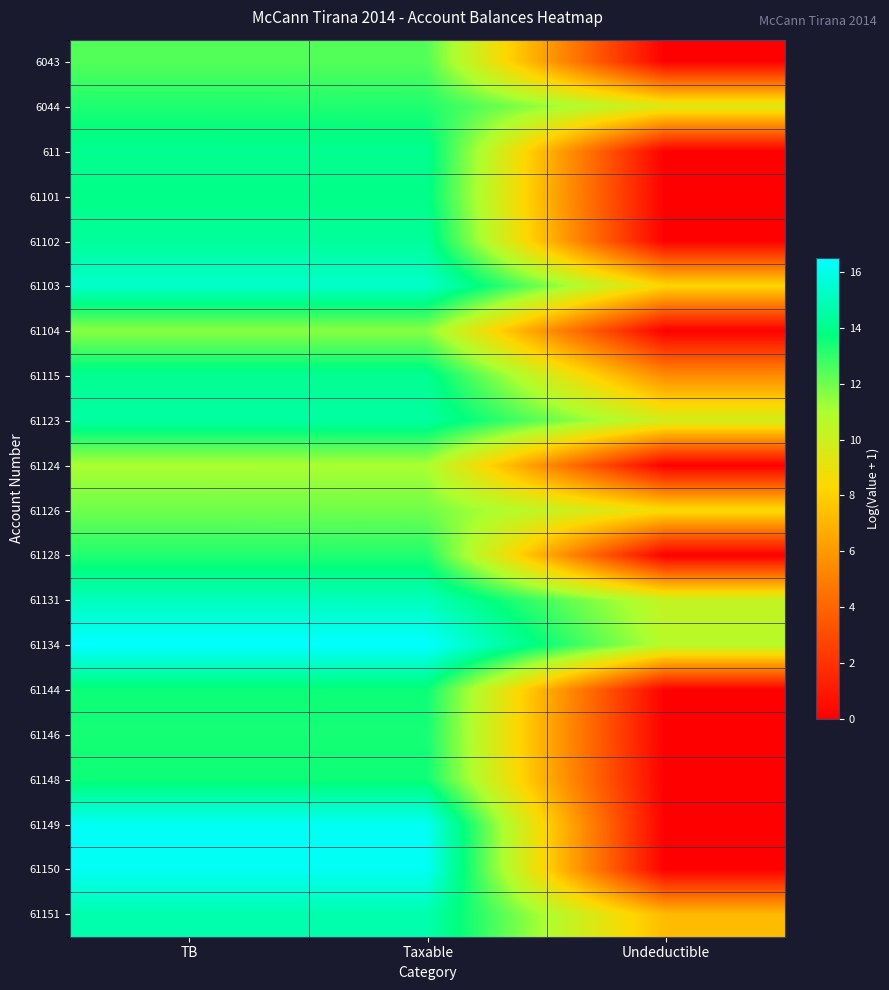

Reading left to right, extract all data points from this chart.

6043: TB=12.4	Taxable=12.4	Undeductible=0.0
6044: TB=13.3	Taxable=13.3	Undeductible=9.5
611: TB=14.1	Taxable=14.1	Undeductible=0.0
61101: TB=14.0	Taxable=14.0	Undeductible=0.0
61102: TB=14.4	Taxable=14.4	Undeductible=0.0
61103: TB=15.4	Taxable=15.4	Undeductible=8.3
61104: TB=11.6	Taxable=11.6	Undeductible=0.0
61115: TB=14.2	Taxable=14.2	Undeductible=5.5
61123: TB=14.5	Taxable=14.5	Undeductible=9.8
61124: TB=11.0	Taxable=11.0	Undeductible=0.0
61126: TB=12.0	Taxable=12.0	Undeductible=8.5
61128: TB=13.2	Taxable=13.2	Undeductible=0.0
61131: TB=15.1	Taxable=15.1	Undeductible=10.2
61134: TB=16.5	Taxable=16.5	Undeductible=10.7
61144: TB=13.6	Taxable=13.6	Undeductible=0.0
61146: TB=13.4	Taxable=13.4	Undeductible=0.0
61148: TB=13.6	Taxable=13.6	Undeductible=0.0
61149: TB=16.3	Taxable=16.3	Undeductible=0.0
61150: TB=16.3	Taxable=16.3	Undeductible=0.0
61151: TB=14.7	Taxable=14.7	Undeductible=7.2